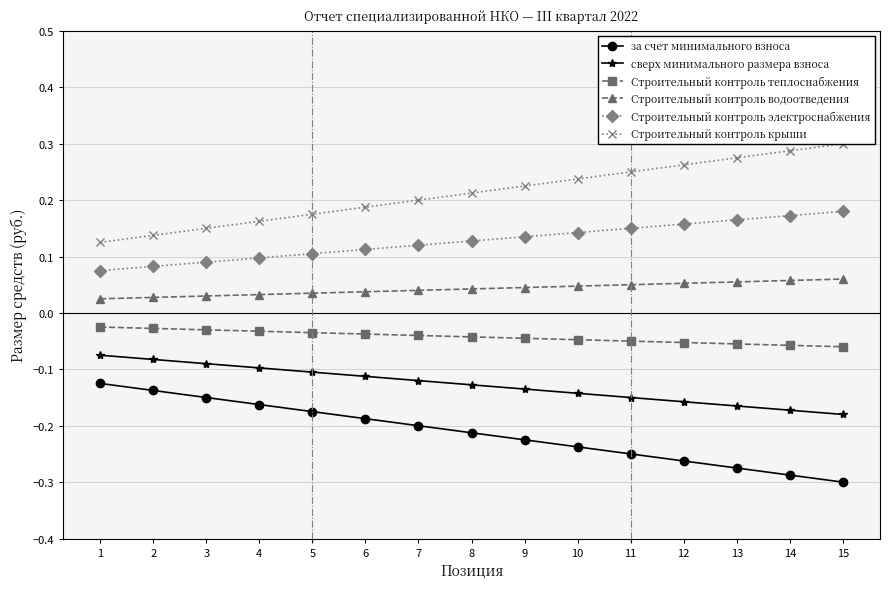

At 11, list the series in order from largest to smallest.

Строительный контроль крыши, Строительный контроль электроснабжения, Строительный контроль водоотведения, Строительный контроль теплоснабжения, сверх минимального размера взноса, за счет минимального взноса